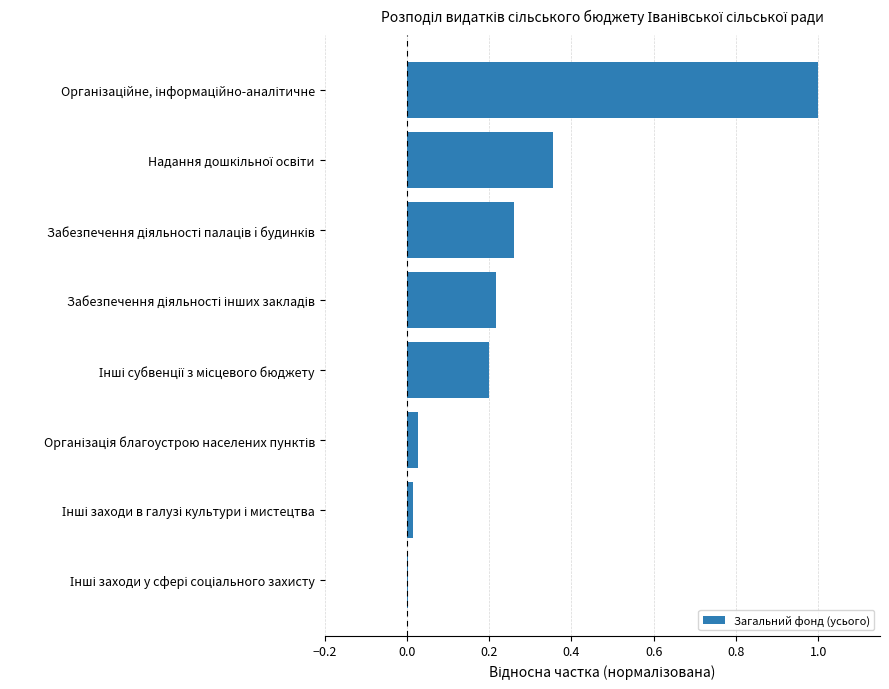

What is the sum of all values?

2.1